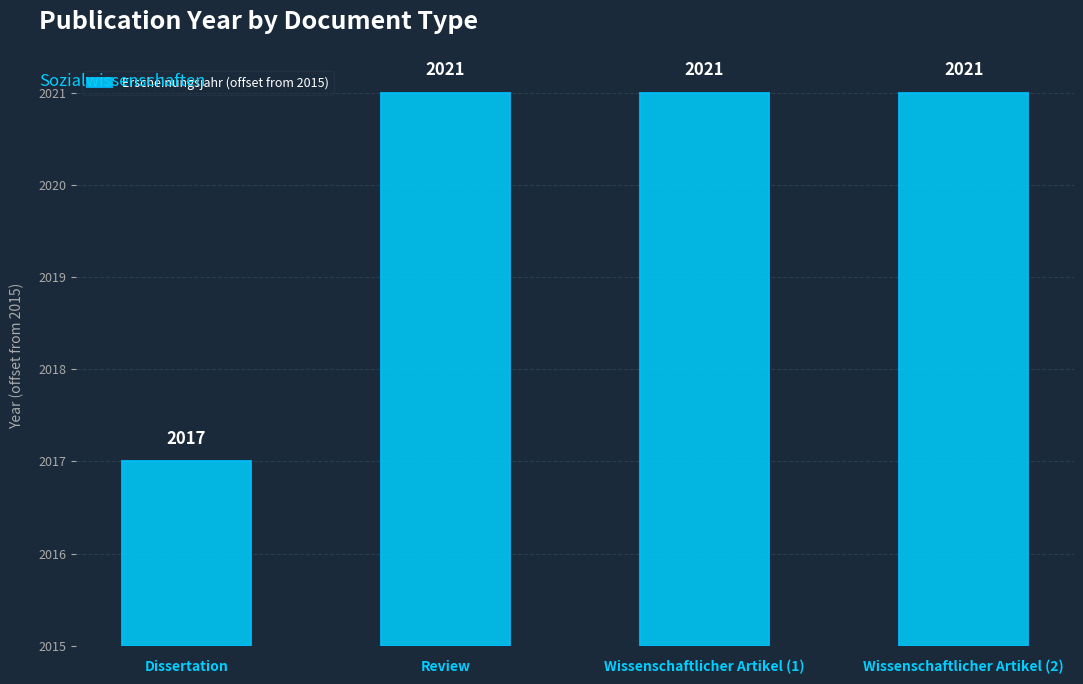

Does the chart contain stacked bars?

No